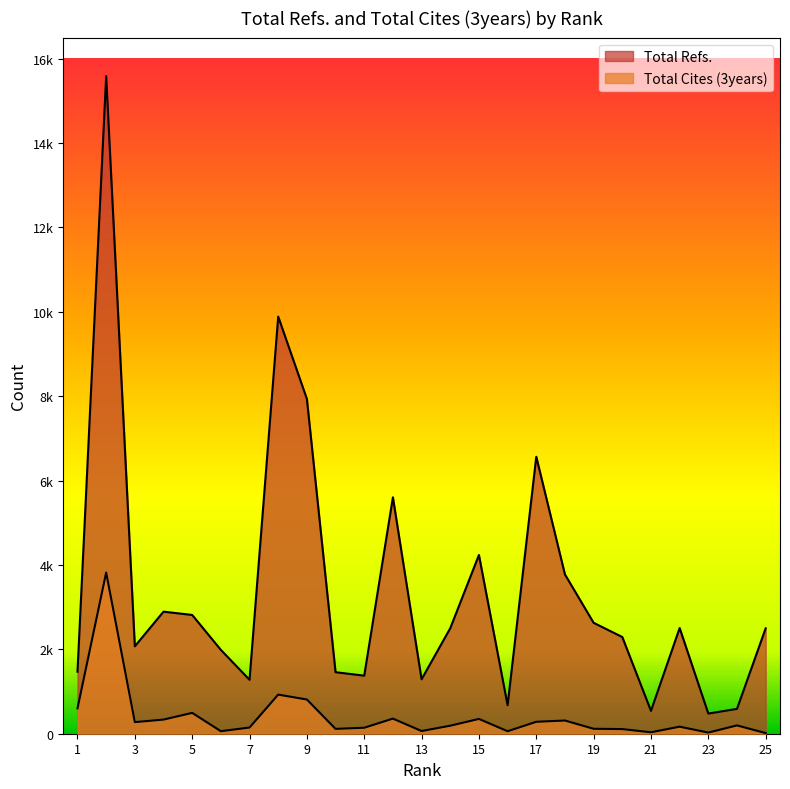

Rank the series by their maximum value, from highest to lowest.

Total Refs., Total Cites (3years)